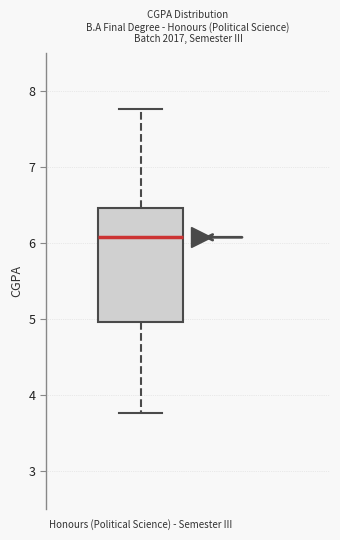

Transcribe this box plot: give where the median line is, the range the box spans, and where the two whiskers end, as read against the y-axis. The values are not printed on the chart, so give them approximately, as read against the axis.

median 6.1, box 5.0 to 6.5, whiskers 3.8 to 7.8